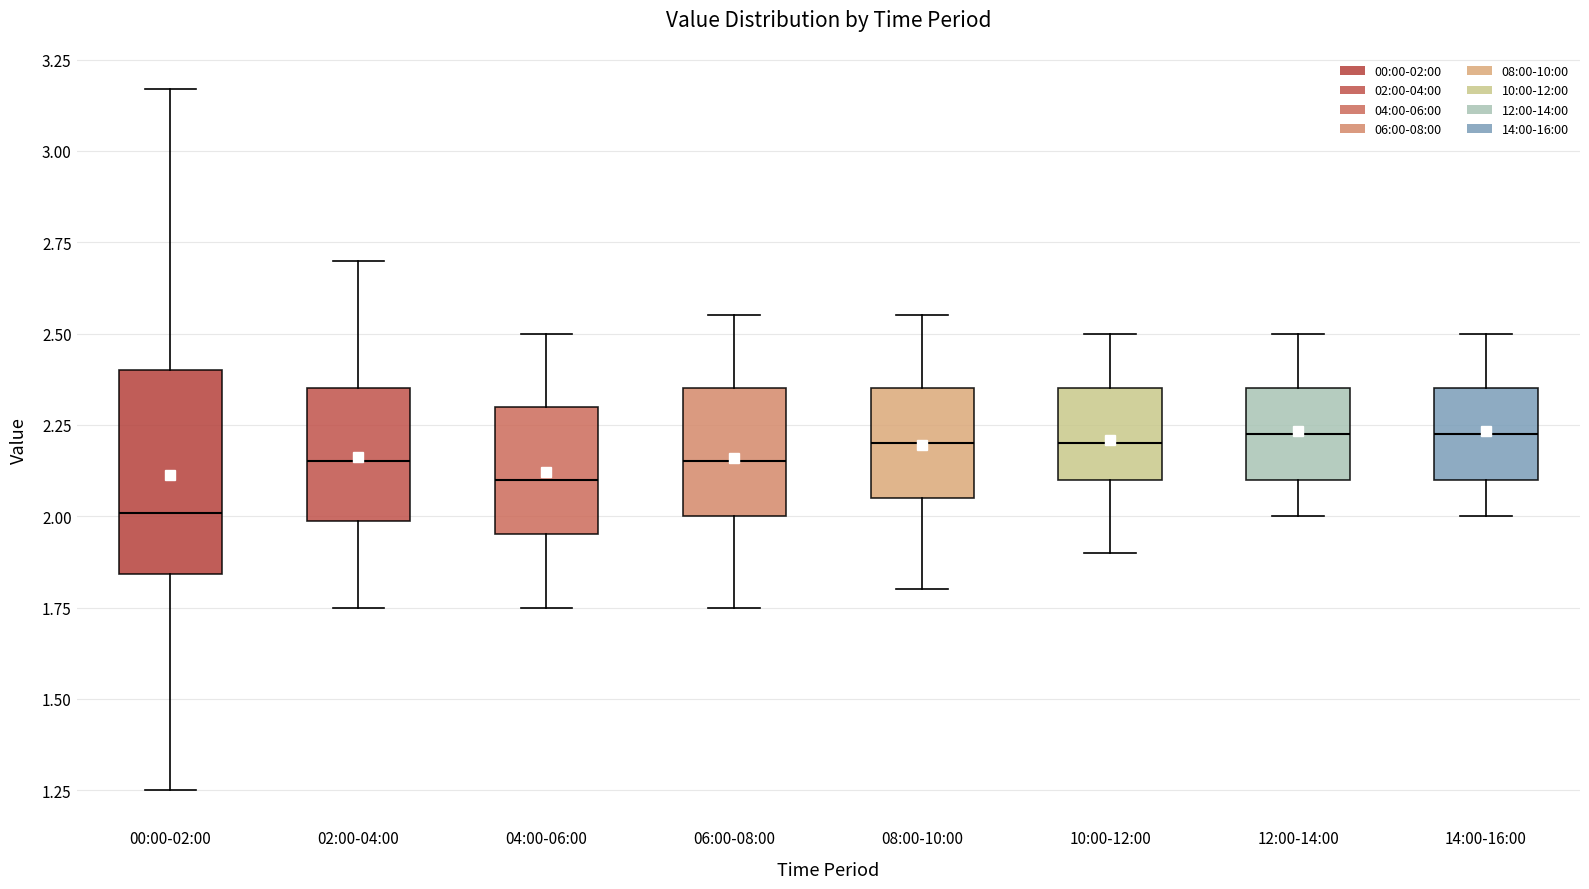

Reading left to right, read every box against the y-axis: the position of its median line, the range the box covers, and the ends of its whiskers. The values are not printed on the chart, so give them approximately, as read against the axis.

00:00-02:00: median 2.00, box 1.85 to 2.40, whiskers 1.25 to 3.15
02:00-04:00: median 2.15, box 2.00 to 2.35, whiskers 1.75 to 2.70
04:00-06:00: median 2.10, box 1.95 to 2.30, whiskers 1.75 to 2.50
06:00-08:00: median 2.15, box 2.00 to 2.35, whiskers 1.75 to 2.55
08:00-10:00: median 2.20, box 2.05 to 2.35, whiskers 1.80 to 2.55
10:00-12:00: median 2.20, box 2.10 to 2.35, whiskers 1.90 to 2.50
12:00-14:00: median 2.25, box 2.10 to 2.35, whiskers 2.00 to 2.50
14:00-16:00: median 2.25, box 2.10 to 2.35, whiskers 2.00 to 2.50